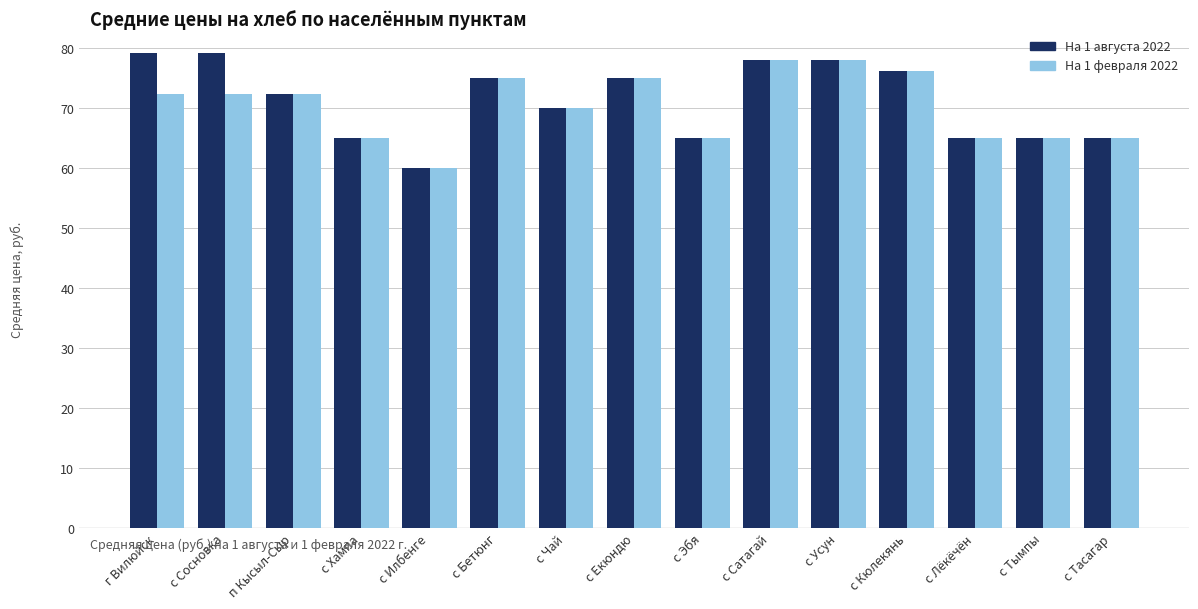

What is the maximum value shown in the chart?

79.3